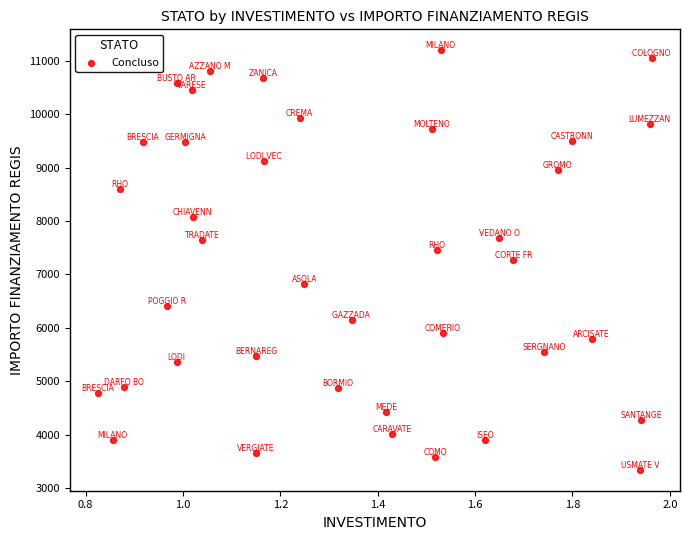

What is the range of Y values (max minus min)?

7850.9